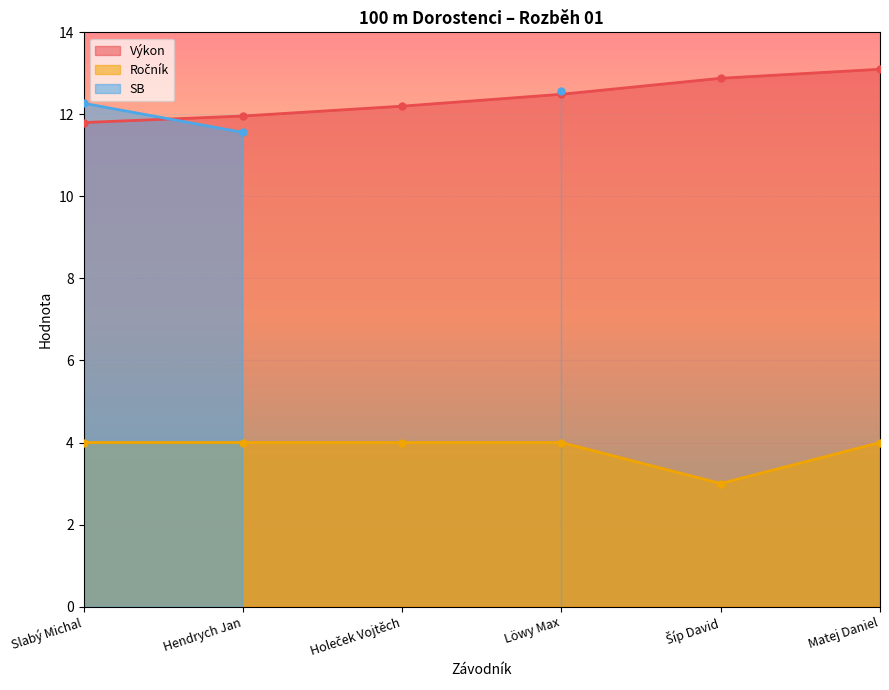

The Výkon series shows 4.7 at Holeček Vojtěch. True or false?

False